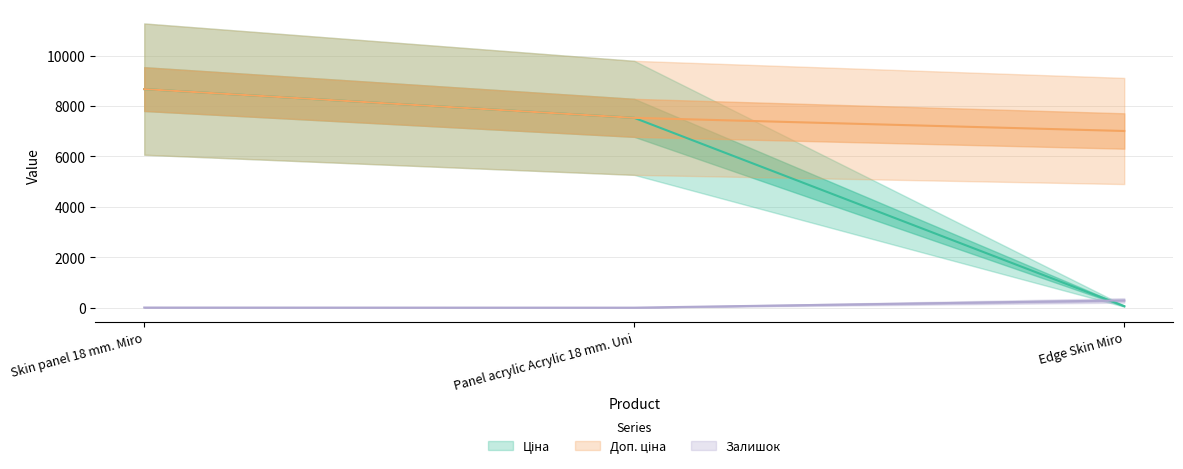

Where does the Ціна series first go above 7530?

Skin panel 18 mm. Miro